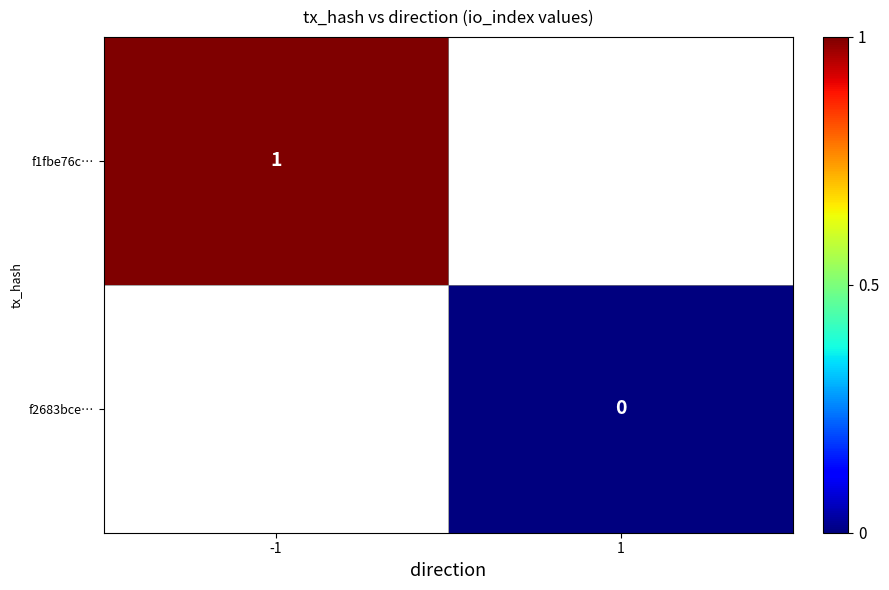

How many data points does each series have?

2